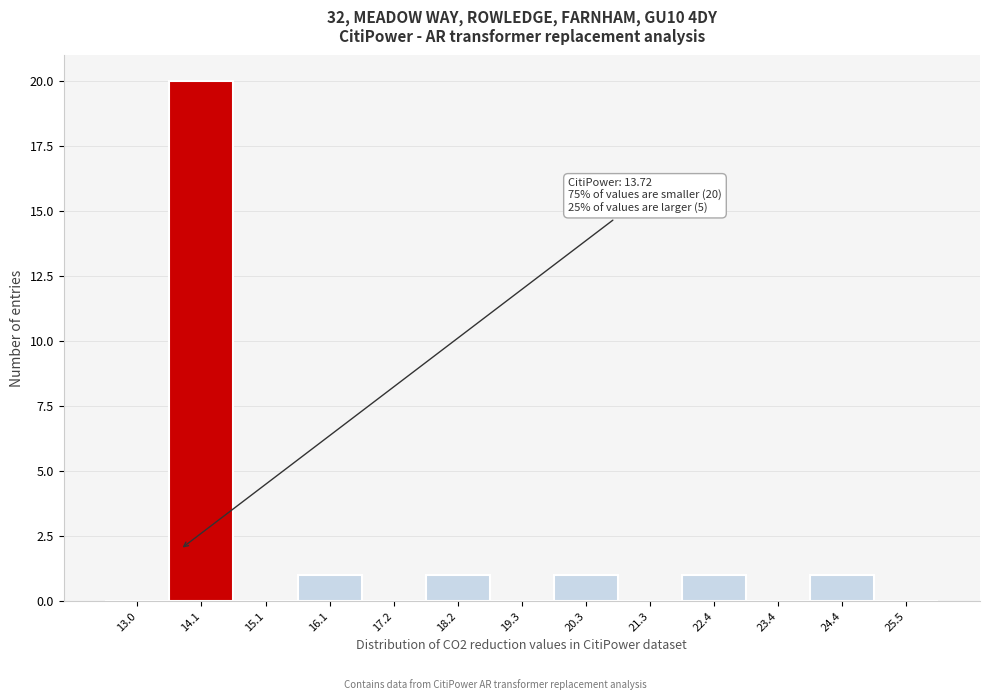

Over which range of the x-axis is the bar tallest?

13.6 to 14.6